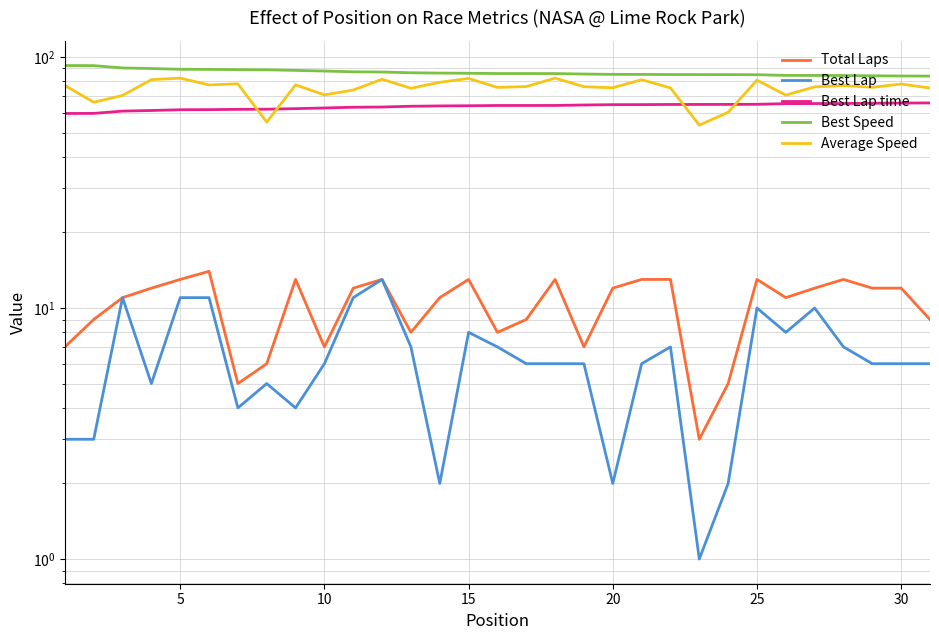

What is the value of the Best Lap time point at the 10th from the left?

62.7